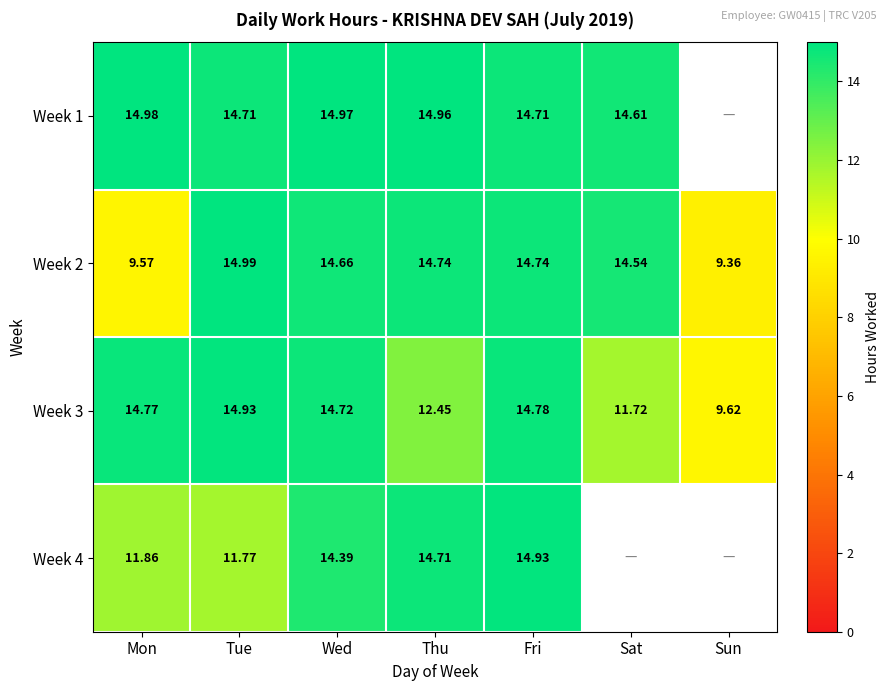

What is the maximum value for Week 2?

15.0